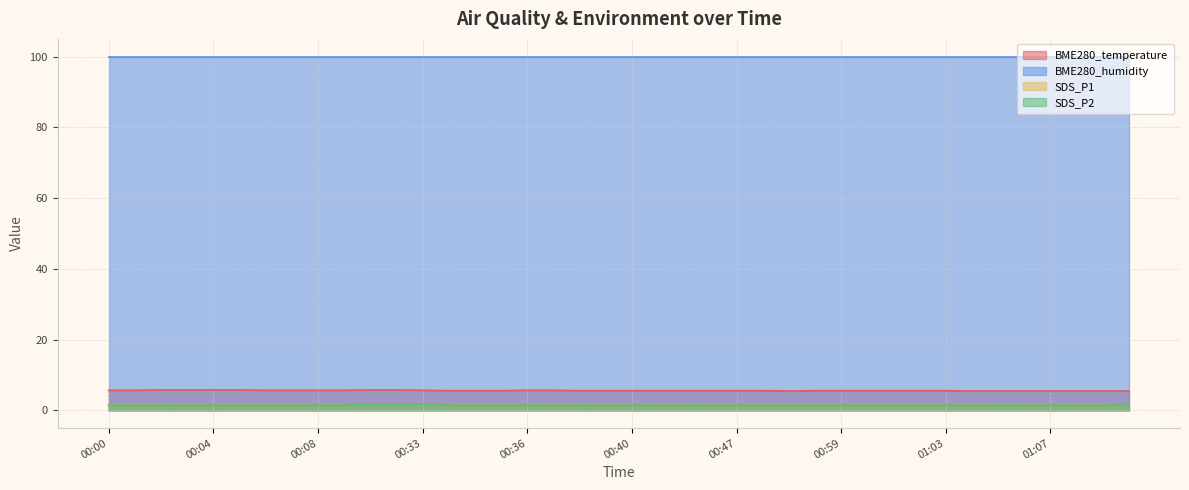

Is it true that SDS_P1 equals 1.8 at 00:33?

True